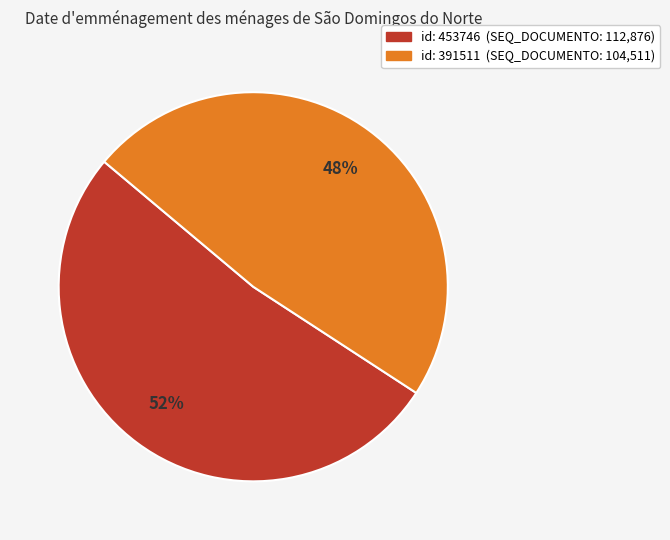

To the nearest percent, what is the difference between the largest and smallest slice percentages?

4%